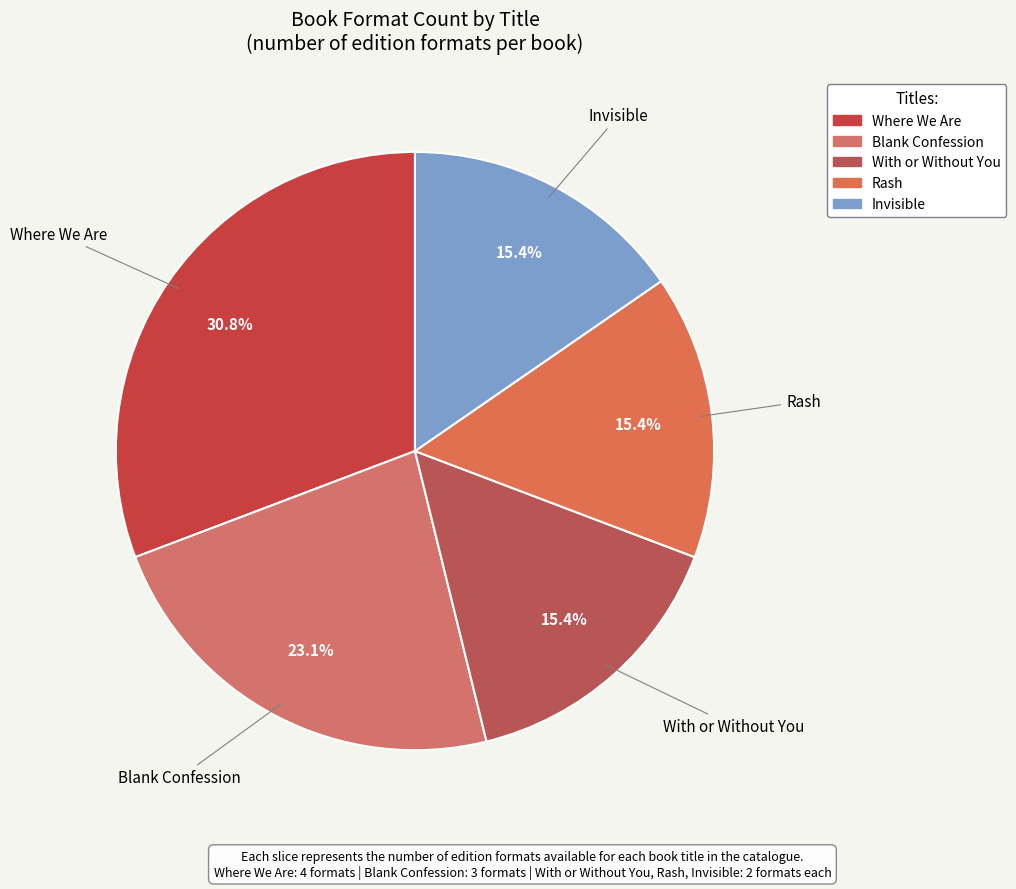

To the nearest percent, what is the difference between the Where We Are and Rash slice percentages?

15%